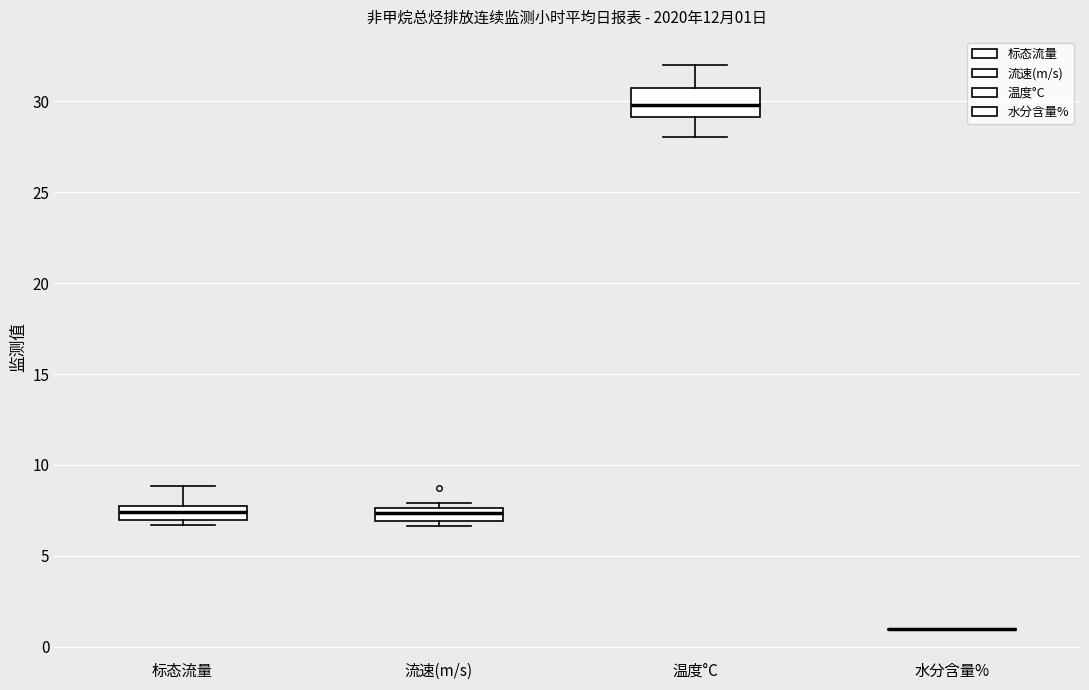

Comparing the boxes themselves (not the whiskers), which one is the tallest?

温度°C